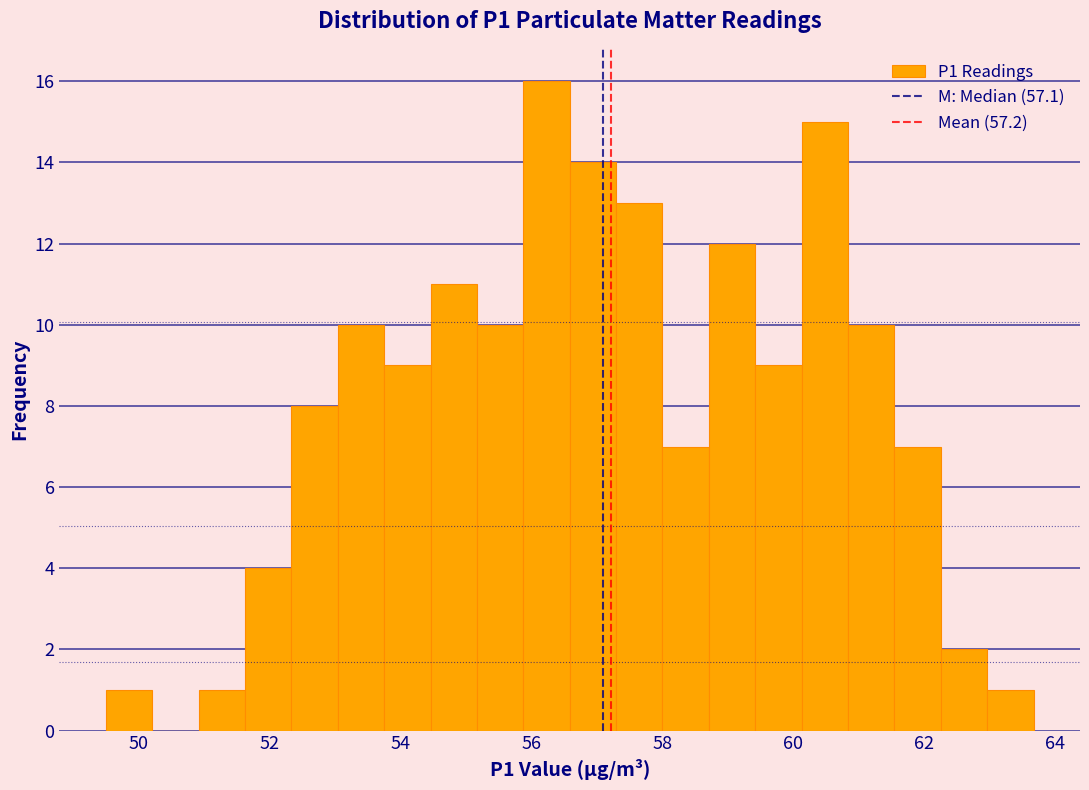

Read against the x-axis, roughly where is the centre of the tallest bar?

56.2